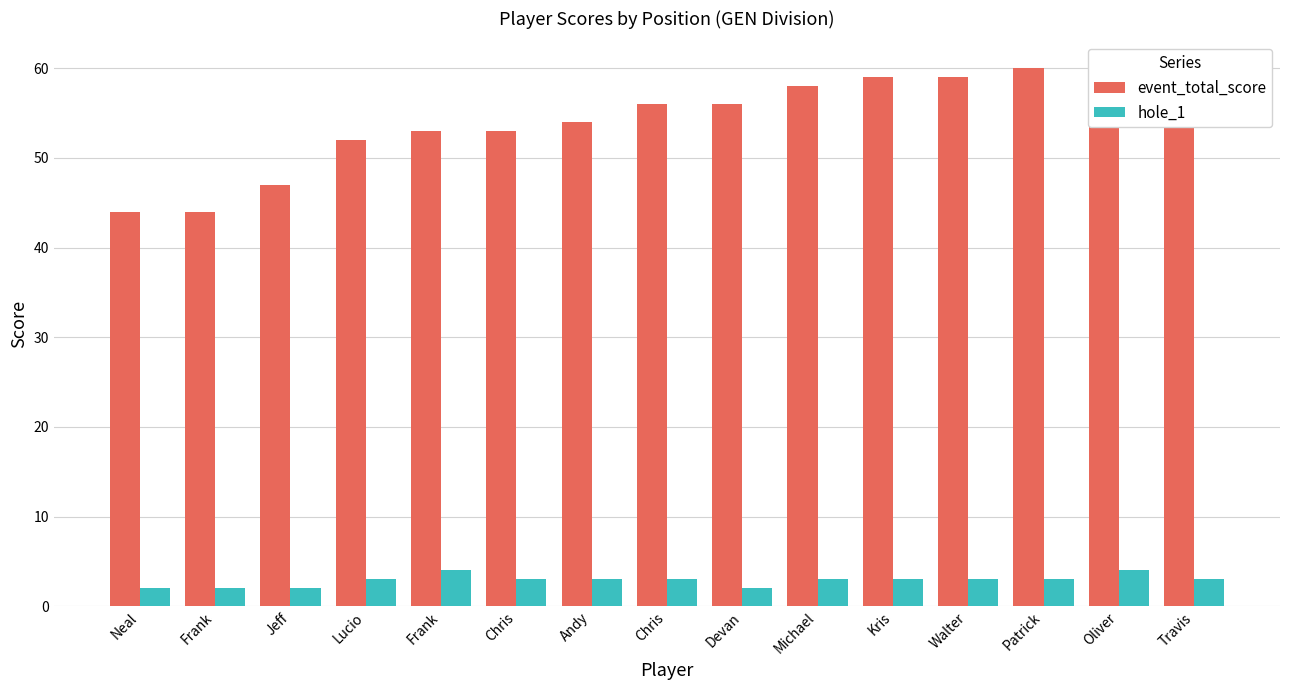

Is it true that hole_1 equals 1 at Kris?

False